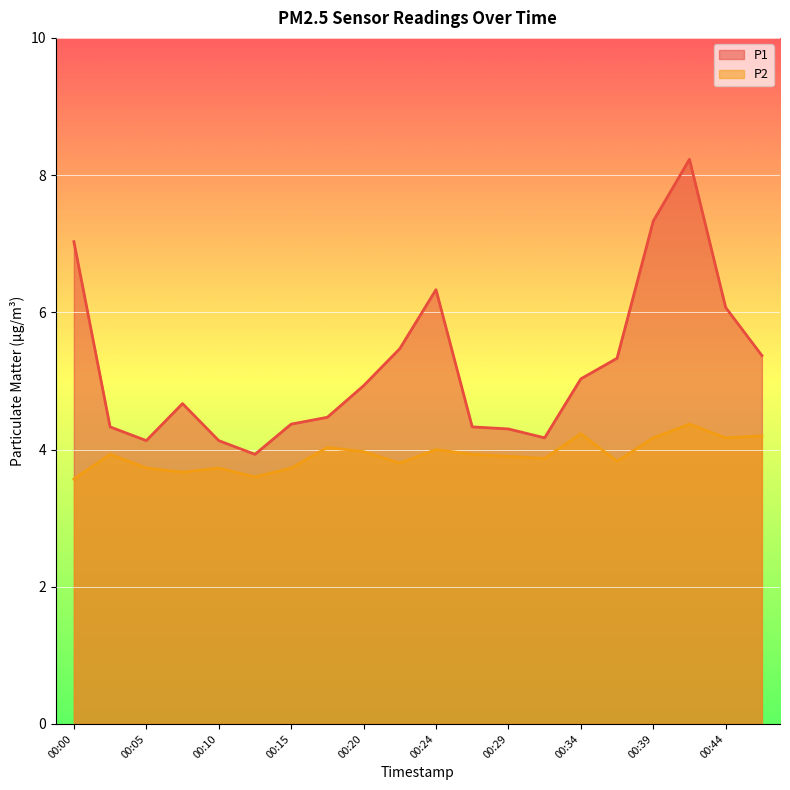

Which label corresponds to the smallest value in the chart?

00:00